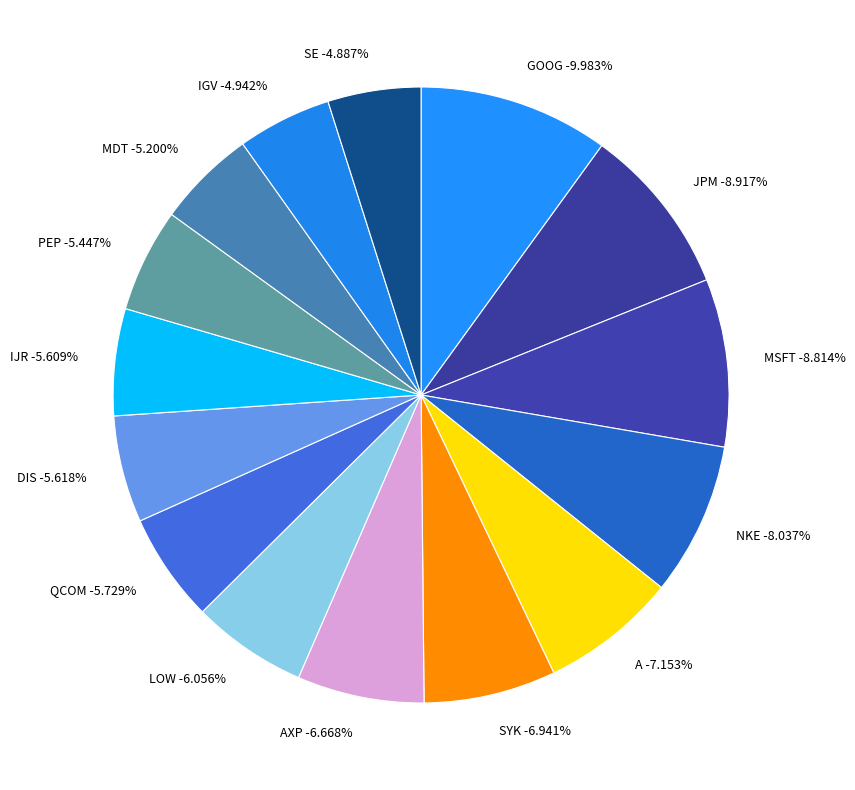

Is it true that LOW is 16% of the pie?

False